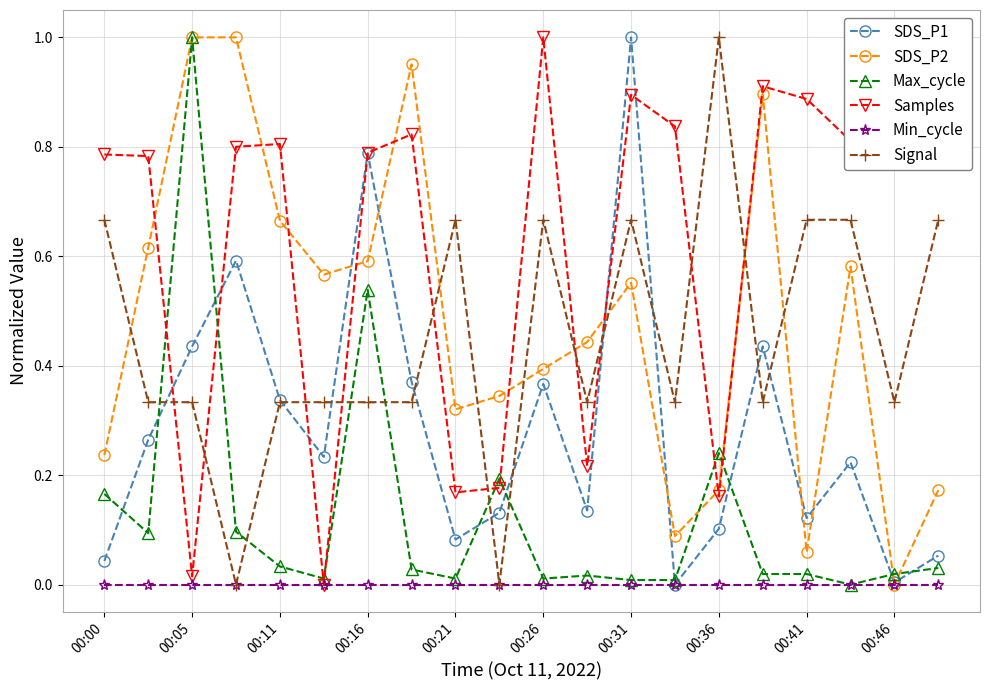

True or false: Samples has more than 2 points higher than both neighbors.

True